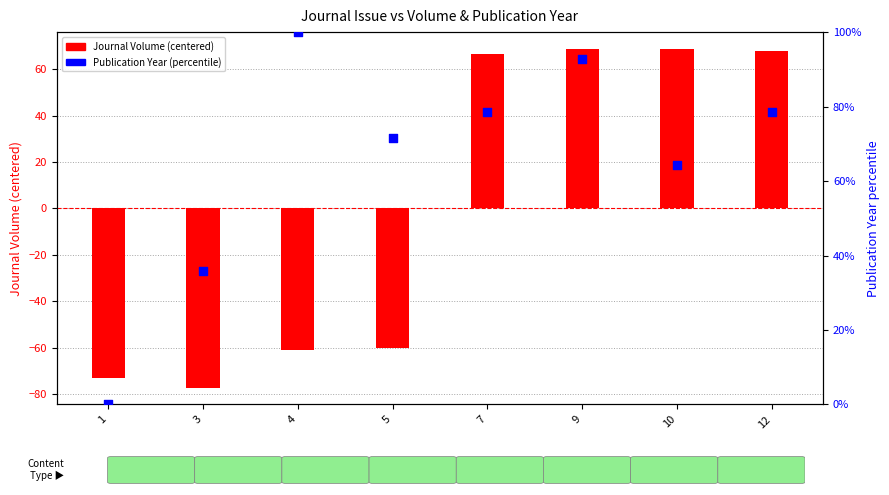

Which series has the largest Y range (max minus min)?

Journal Volume (centered)